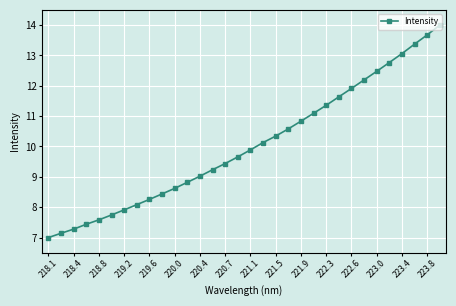

Reading right to left, transcribe all the data shown in this chart.

14.0	13.7	13.4	13.1	12.8	12.5	12.2	11.9	11.6	11.4	11.1	10.8	10.6	10.3	10.1	9.9	9.7	9.4	9.2	9.0	8.8	8.6	8.4	8.3	8.1	7.9	7.7	7.6	7.4	7.3	7.1	7.0